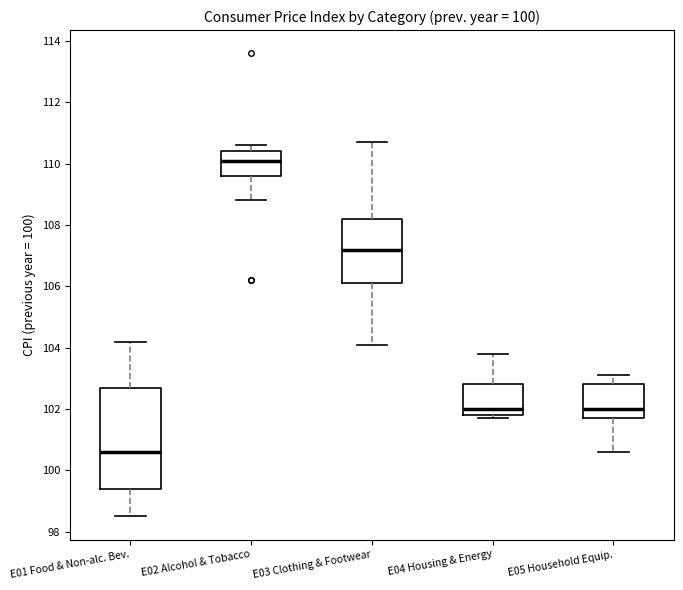

Reading left to right, read every box against the y-axis: the position of its median line, the range the box covers, and the ends of its whiskers. The values are not printed on the chart, so give them approximately, as read against the axis.

E01 Food & Non-alc. Bev.: median 100.6, box 99.4 to 102.8, whiskers 98.6 to 104.2
E02 Alcohol & Tobacco: median 110.2, box 109.6 to 110.4, whiskers 108.8 to 110.6
E03 Clothing & Footwear: median 107.2, box 106.2 to 108.2, whiskers 104.2 to 110.8
E04 Housing & Energy: median 102.0, box 101.8 to 102.8, whiskers 101.8 (just below the box's lower edge) to 103.8
E05 Household Equip.: median 102.0, box 101.8 to 102.8, whiskers 100.6 to 103.2